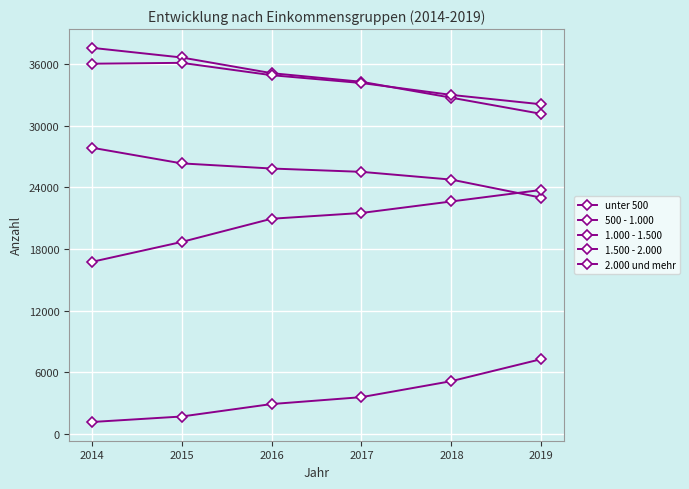

What is the minimum value shown in the chart?

1156